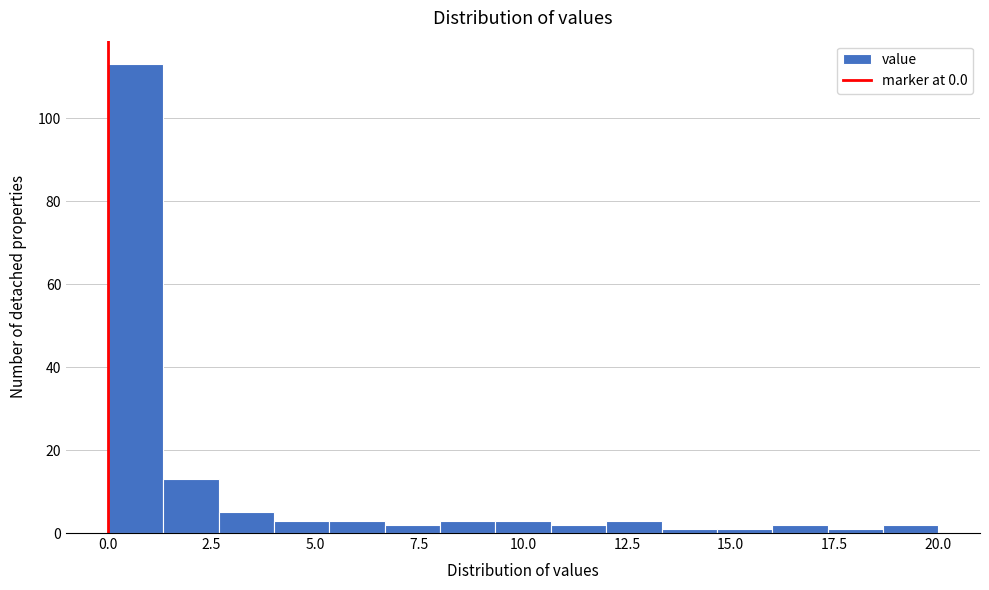

Around what value on the x-axis is the tallest bar? Give the approximate position of its centre, as read against the axis.

0.5